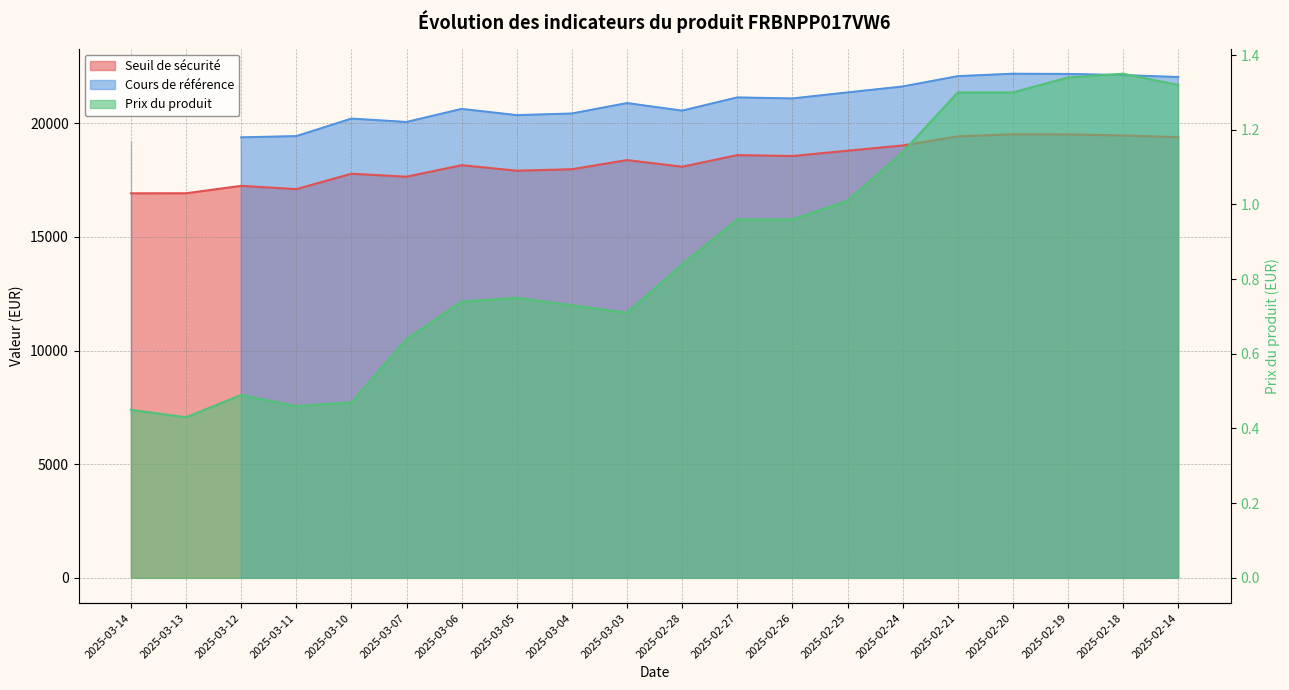

At how many categories does at least one series exceed 15759?

20